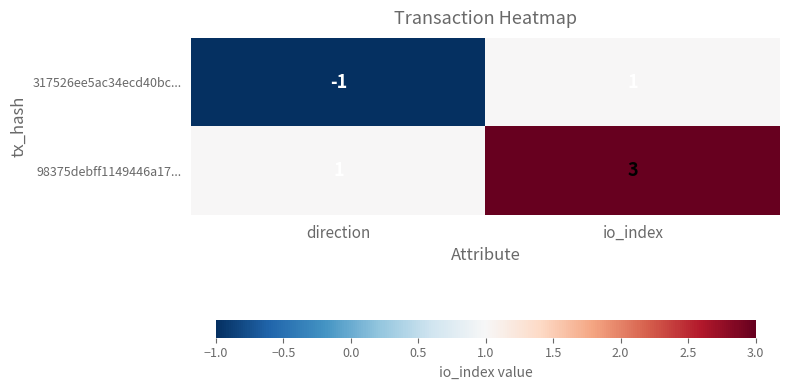

Where is 317526ee5ac34ecd40bc... nearest to the value 0?

direction